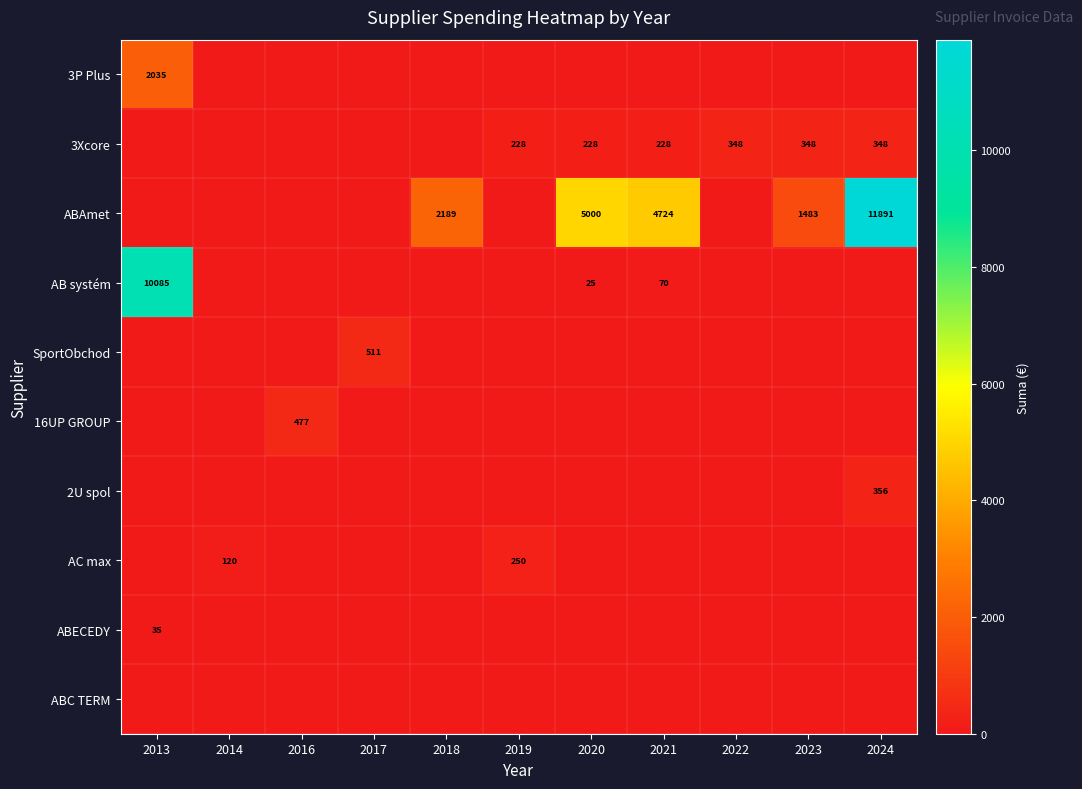

Is the value of SportObchod at 2017 greater than the value of 3Xcore at 2019?

Yes